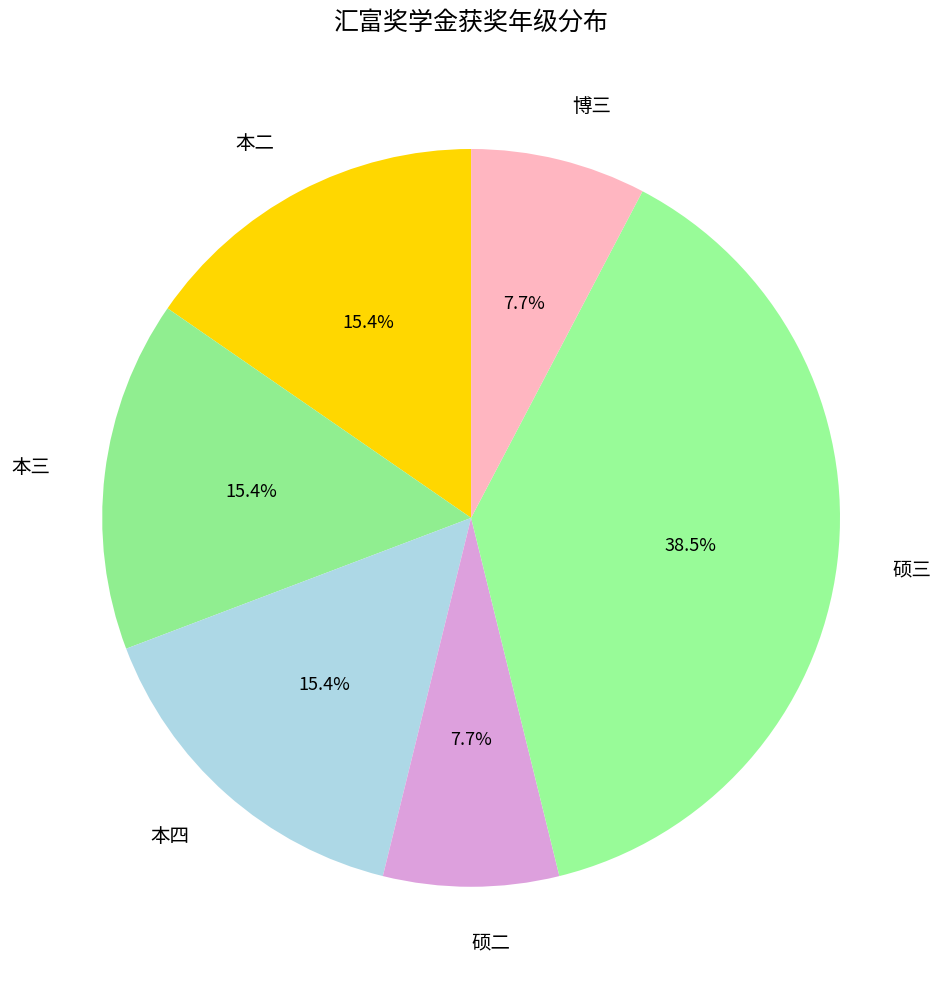

To the nearest percent, what percentage of the pie is 本四?

15%